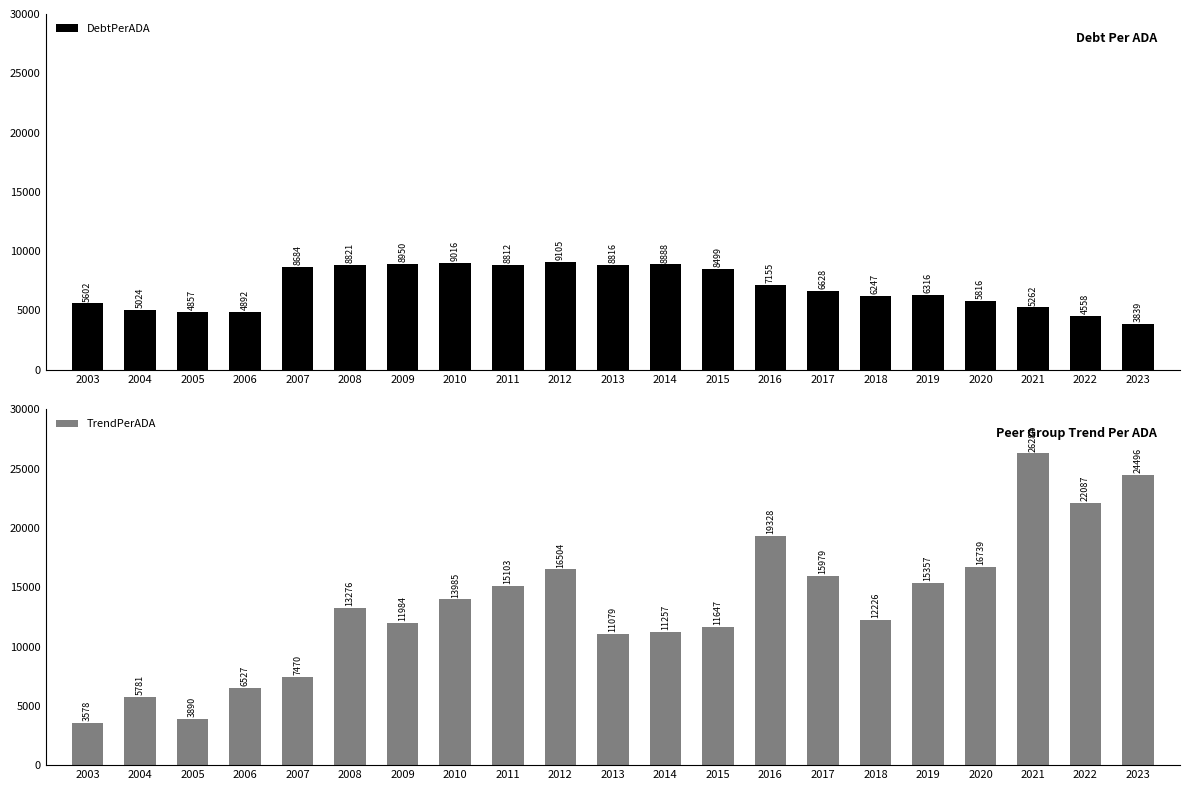

True or false: DebtPerADA has a value of 3839.2 at 2023.

True